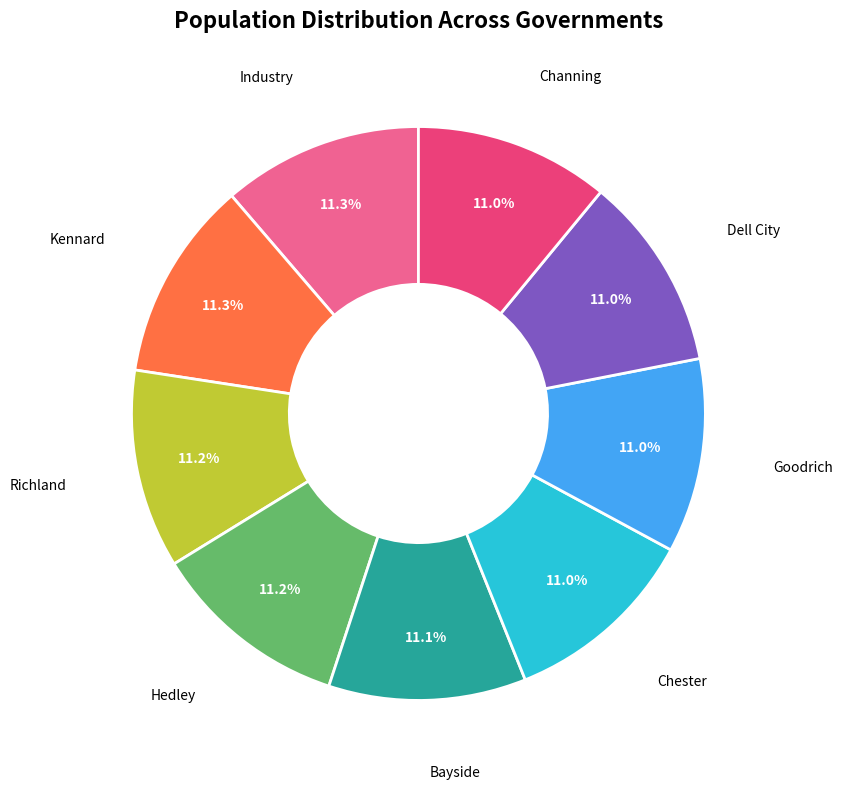

Is there a majority slice in this chart?

No